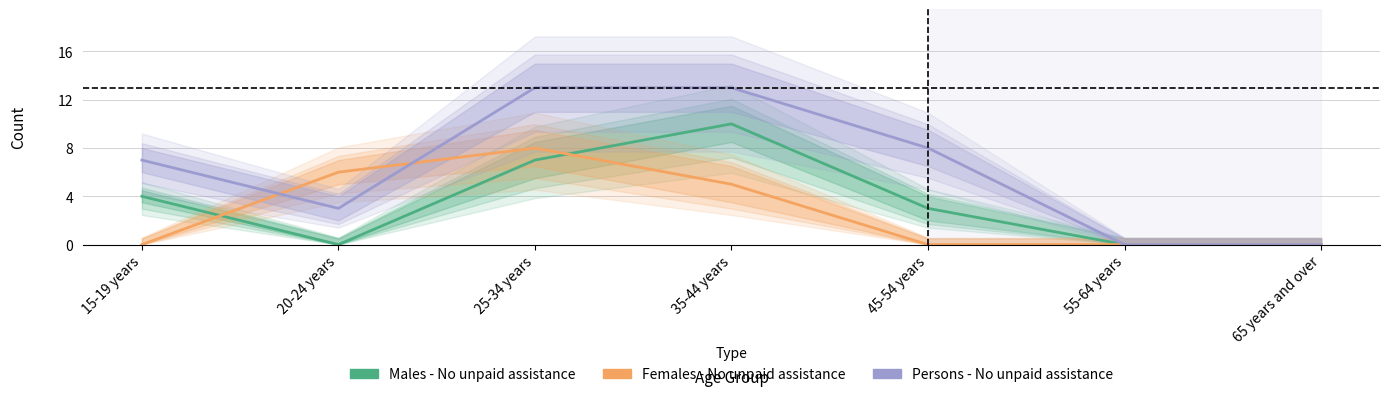

How many Females - No unpaid assistance values are between 0 and 6?

6